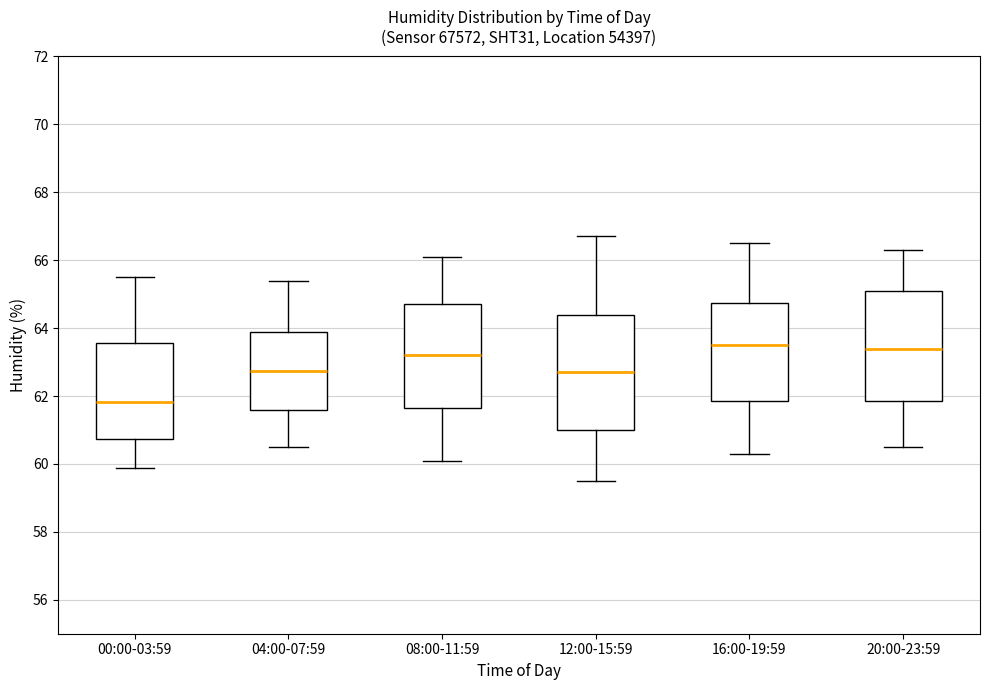

Where does the upper whisker of the box for 08:00-11:59 end on the y-axis? The values are not printed on the chart, so give them approximately, as read against the axis.

66.2